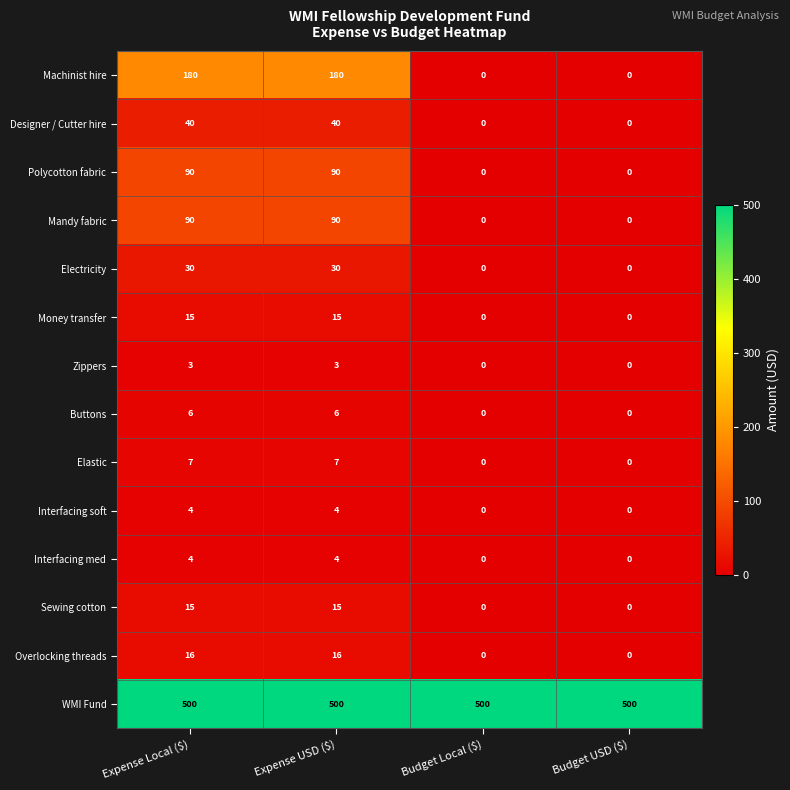

The value of Elastic at Expense Local ($) is 7. True or false?

True